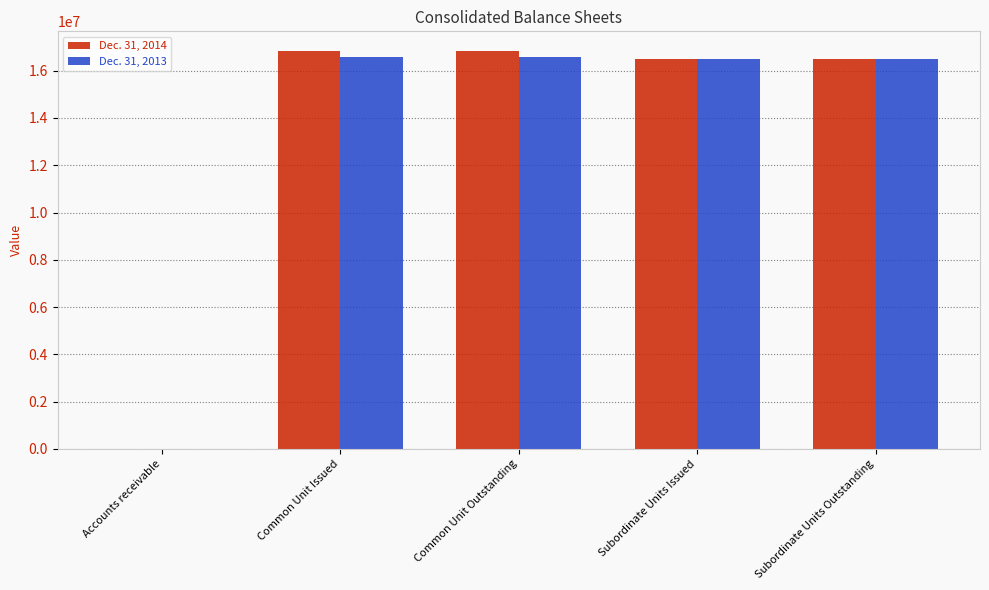

Is the value of Dec. 31, 2014 at Accounts receivable greater than the value of Dec. 31, 2013 at Common Unit Issued?

No